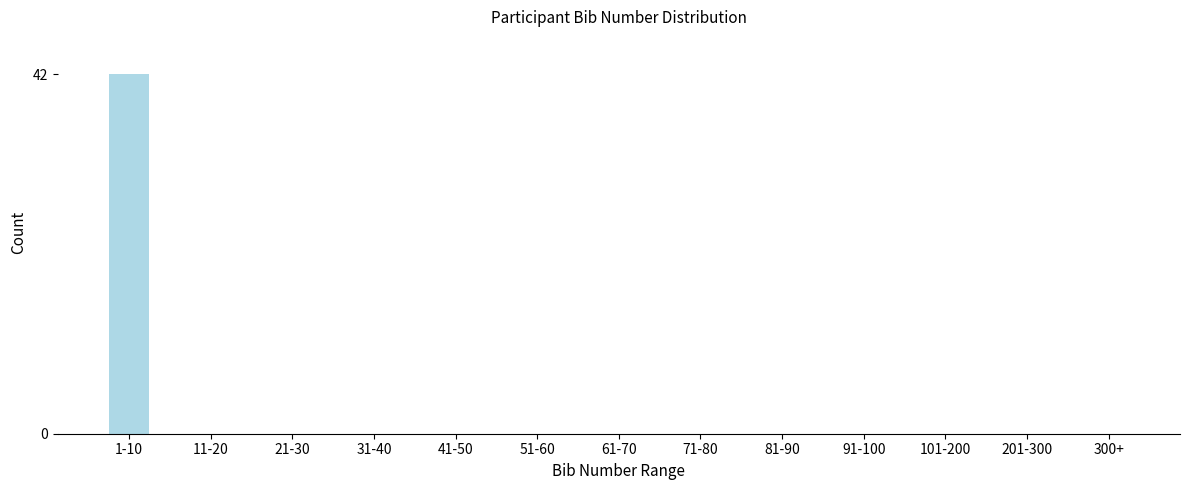

Reading left to right, what are all the values shown in this chart?

1-10=42	11-20=0	21-30=0	31-40=0	41-50=0	51-60=0	61-70=0	71-80=0	81-90=0	91-100=0	101-200=0	201-300=0	300+=0